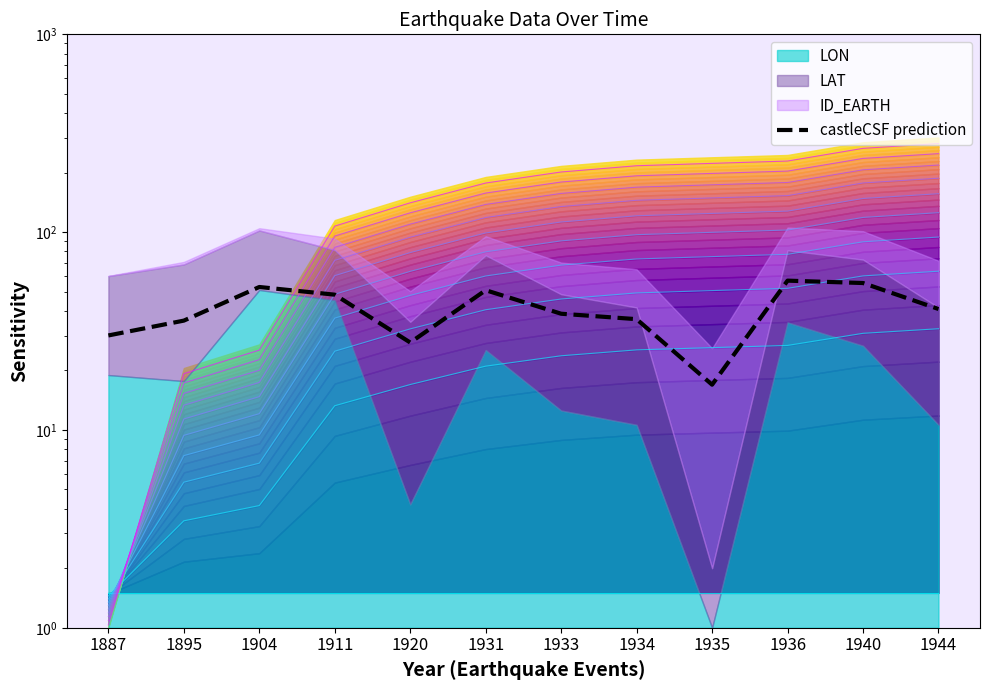

Which label corresponds to the smallest value in the chart?

1935